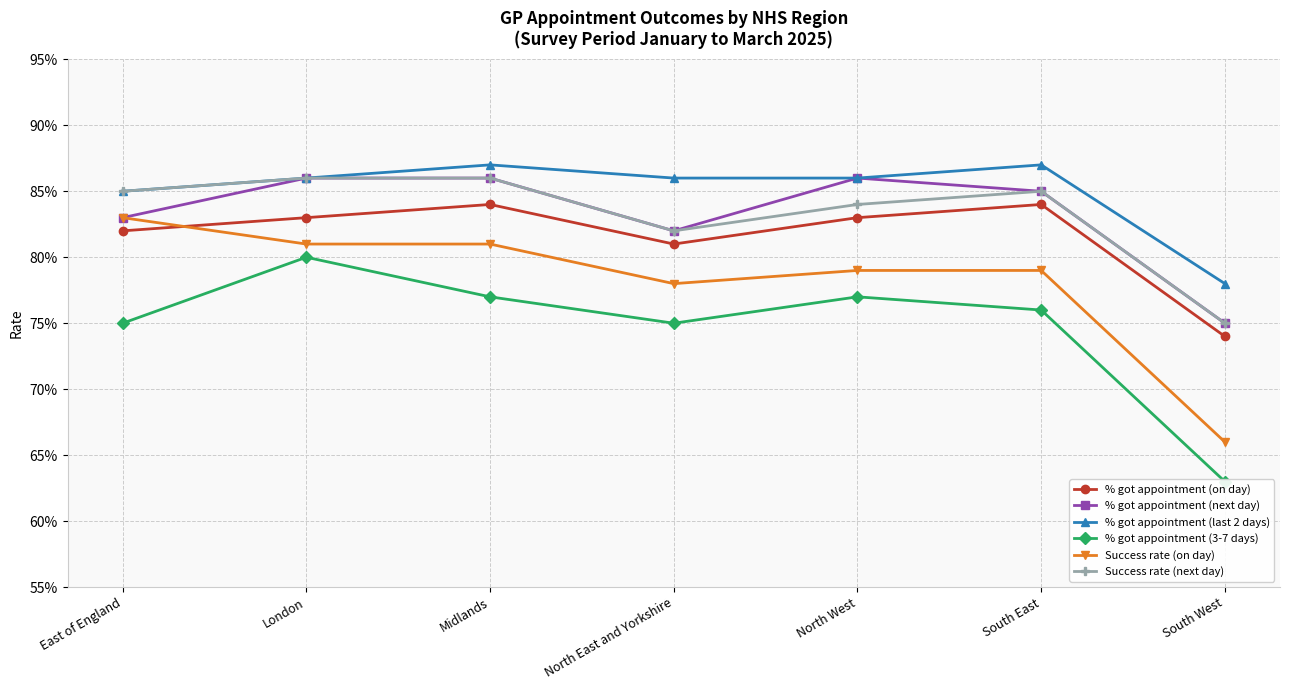

What is the average value of the % got appointment (3-7 days) series?

0.7